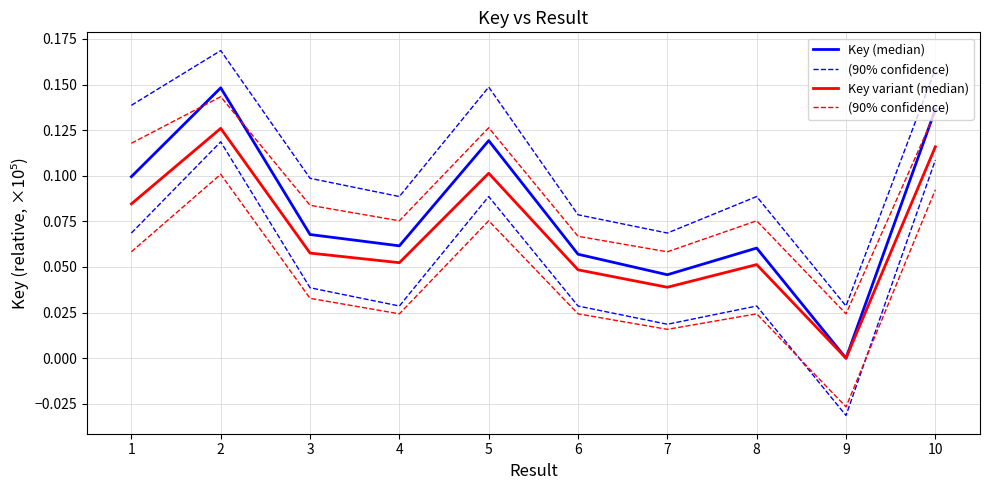

How many Key variant (median) values are between 0 and 1?

10